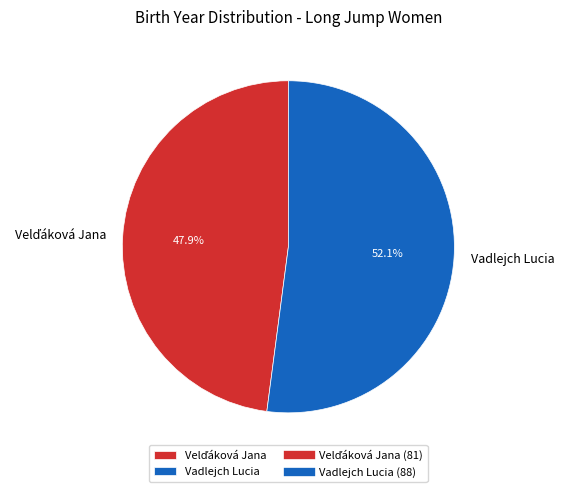

Which category has the biggest portion of the pie?

Vadlejch Lucia